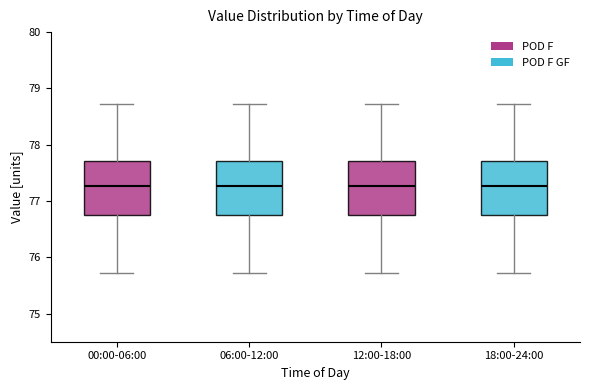

Reading left to right, read every box against the y-axis: the position of its median line, the range the box covers, and the ends of its whiskers. The values are not printed on the chart, so give them approximately, as read against the axis.

00:00-06:00: median 77.3, box 76.7 to 77.7, whiskers 75.7 to 78.7
06:00-12:00: median 77.3, box 76.7 to 77.7, whiskers 75.7 to 78.7
12:00-18:00: median 77.3, box 76.7 to 77.7, whiskers 75.7 to 78.7
18:00-24:00: median 77.3, box 76.7 to 77.7, whiskers 75.7 to 78.7